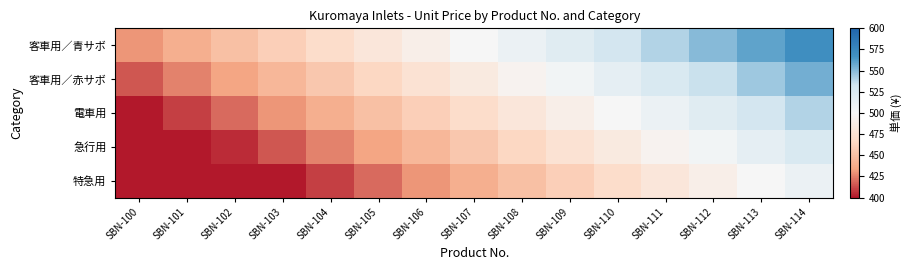

Which label corresponds to the smallest value in the chart?

SBN-100